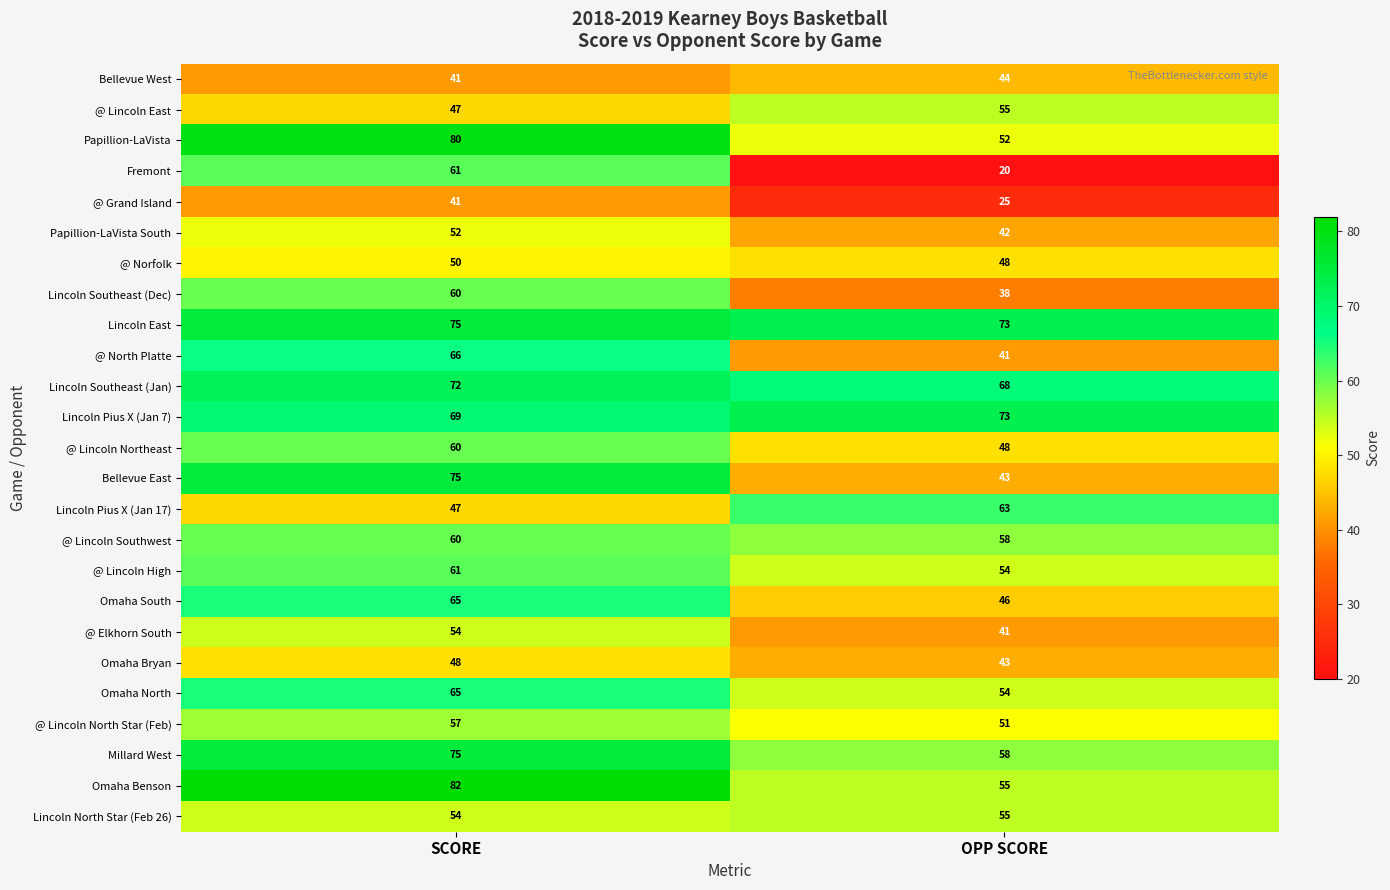

Is it true that Bellevue East equals 75 at SCORE?

True